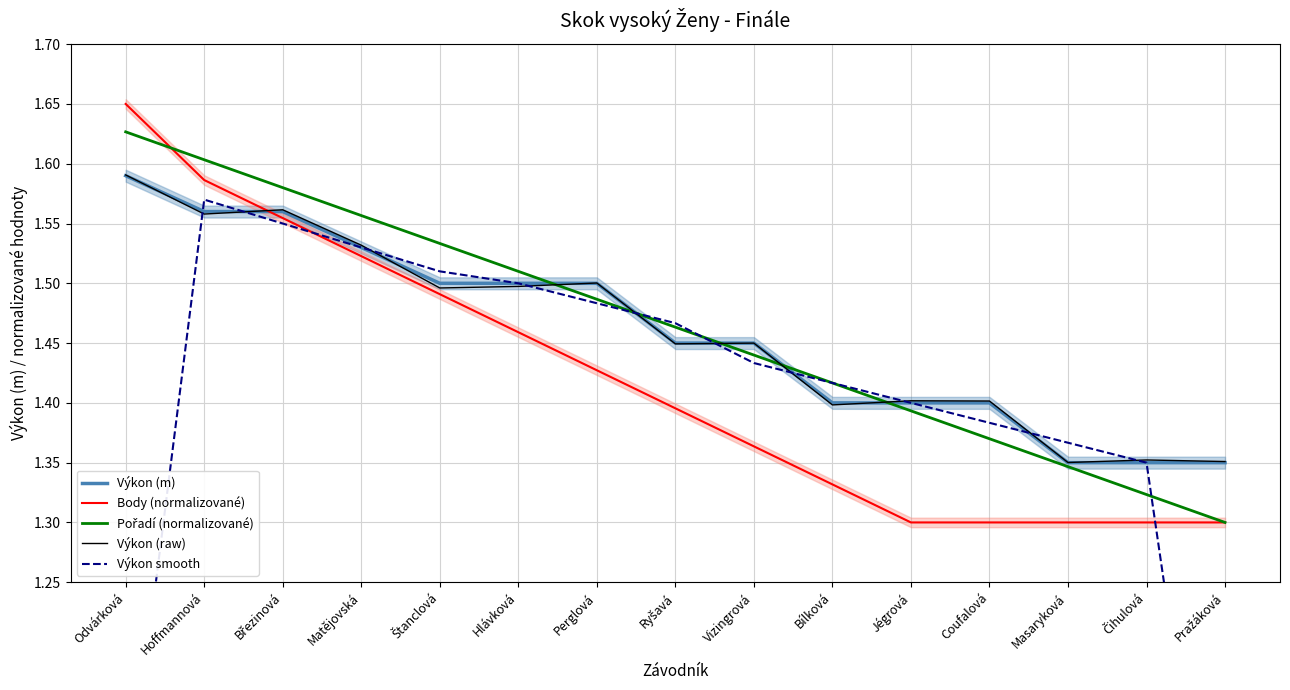

List the series in order of their peak value, lowest first.

Výkon smooth, Výkon (m), Výkon (raw), Pořadí (normalizované), Body (normalizované)